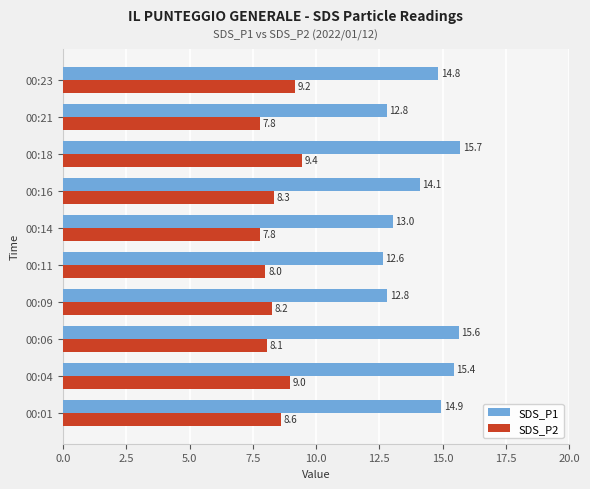

Which series changed the most between 00:06 and 00:18?

SDS_P2